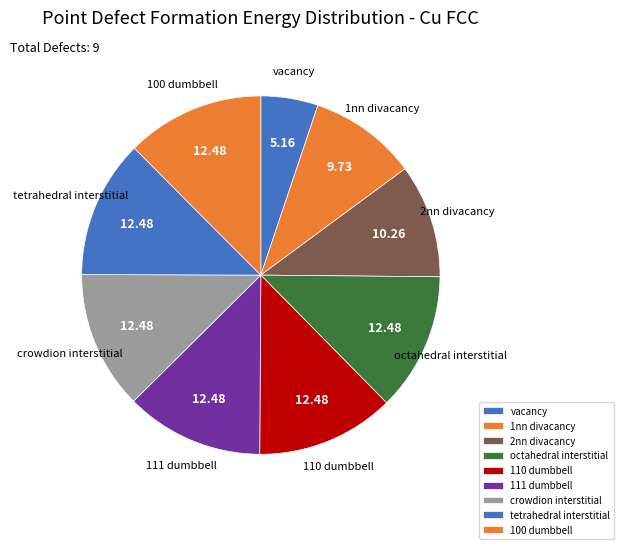

Count the number of slices in the pie.

9